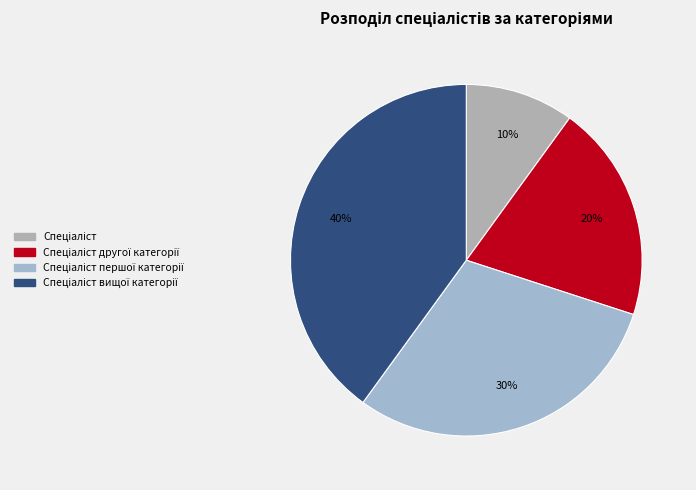

How many segments does this pie chart have?

4